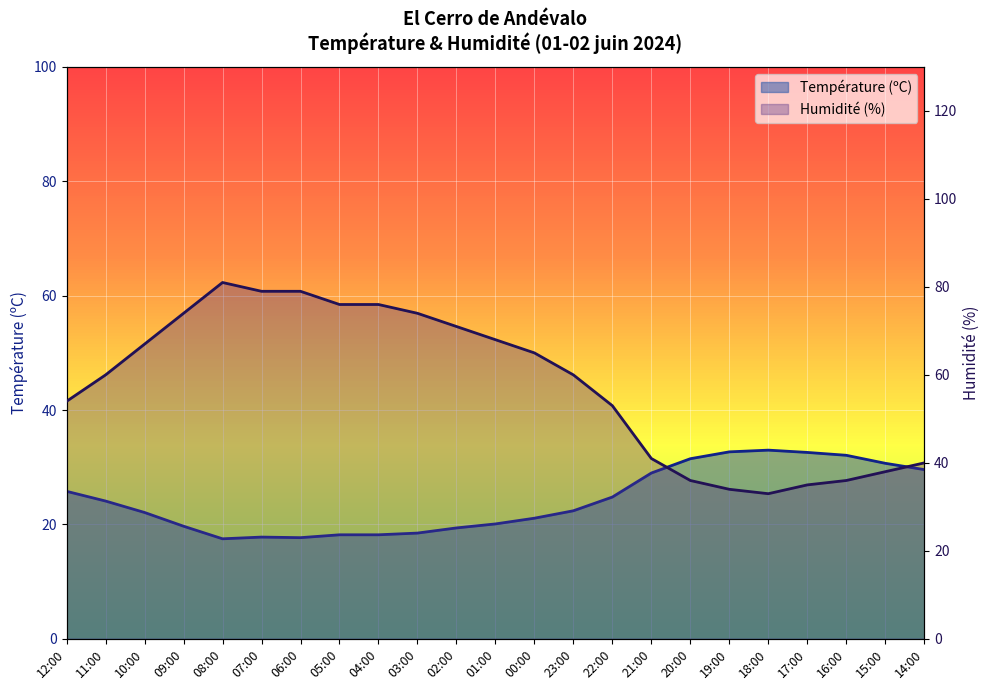

True or false: Température (ºC) and Humidité (%) cross at least once.

False